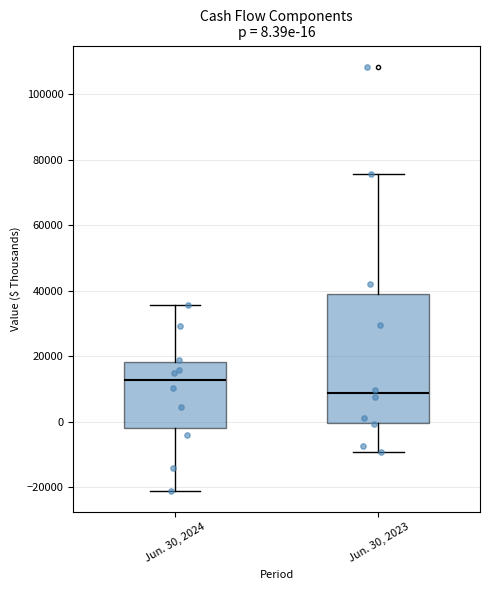

Which box is the tallest, from its lower edge to its upper edge?

Jun. 30, 2023